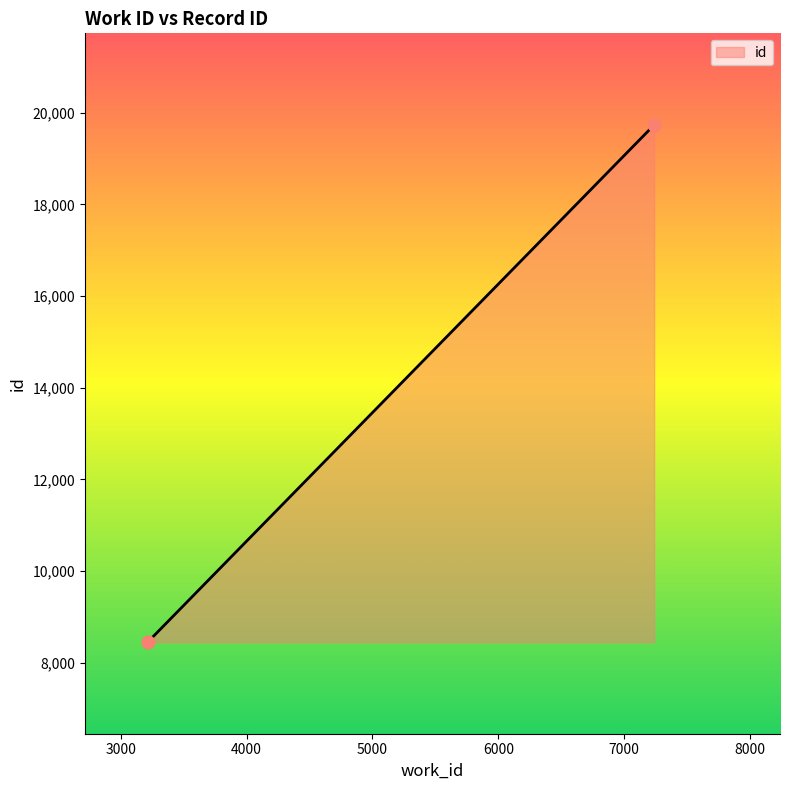

What is the ratio of the value at 3216 to the value at 3216?

1.0